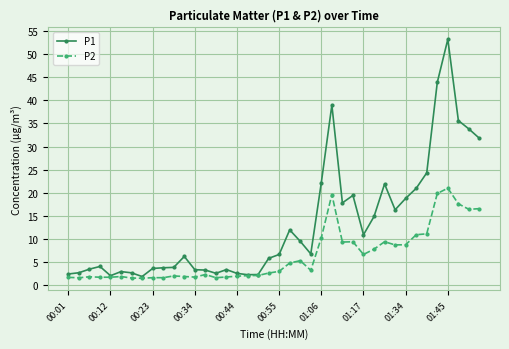

What is the value of the P1 point at the 26th from the left?

39.0